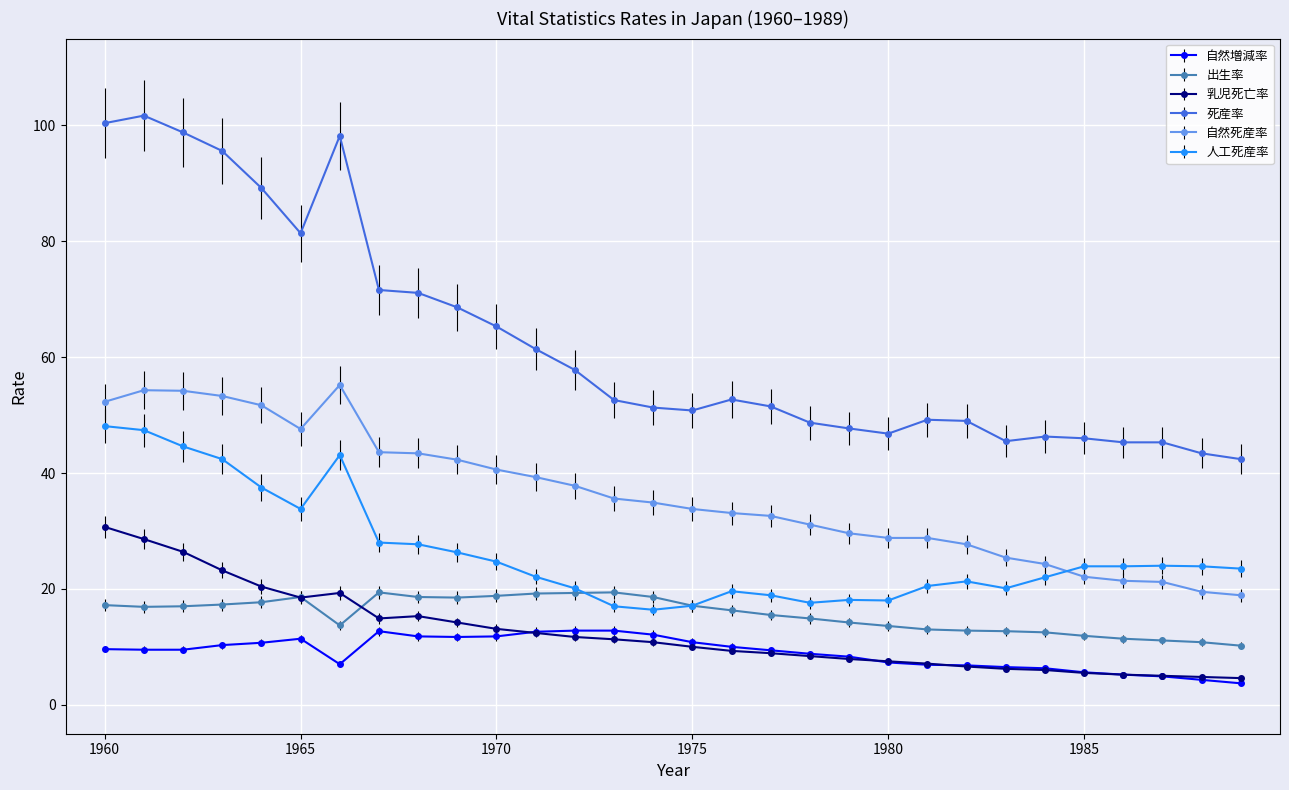

True or false: 出生率 has more than 2 points higher than both neighbors.

True